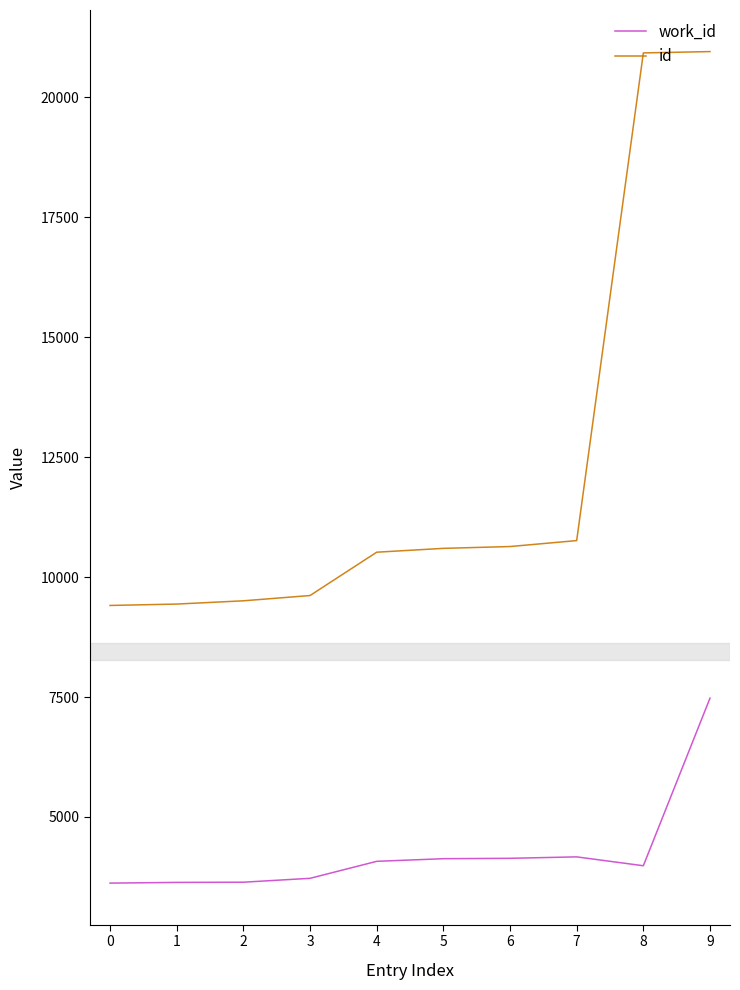

What is the approximate value of id at 7, to the nearest 50?

10750